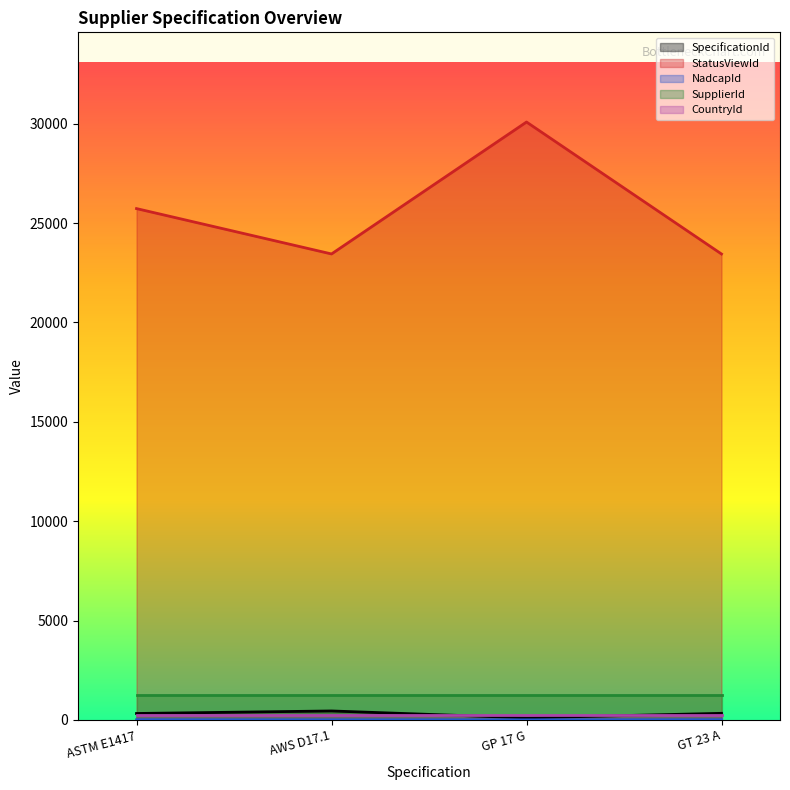

How many data points in StatusViewId are less than 25731?

2